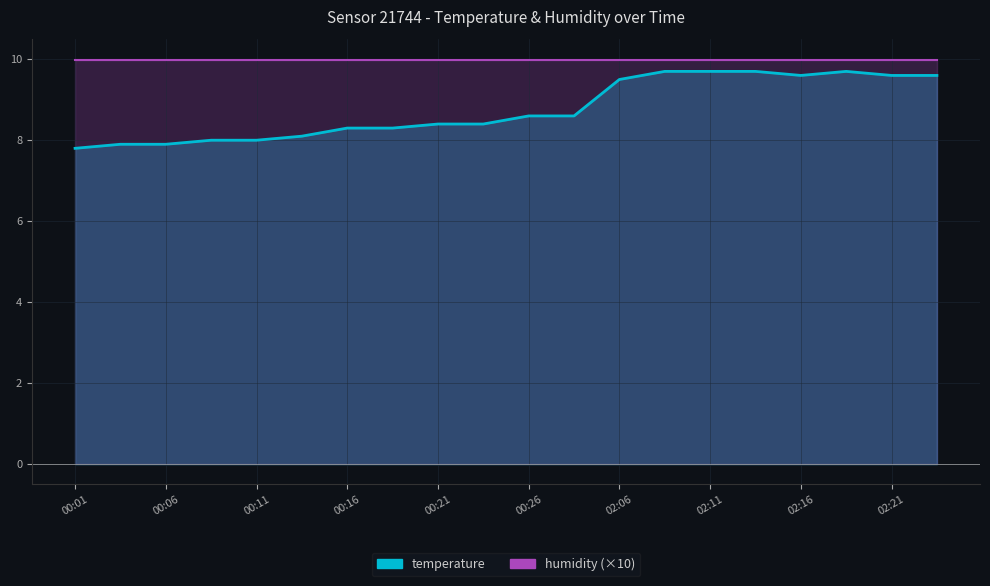

At which category does the data reach its first local valley?

02:16